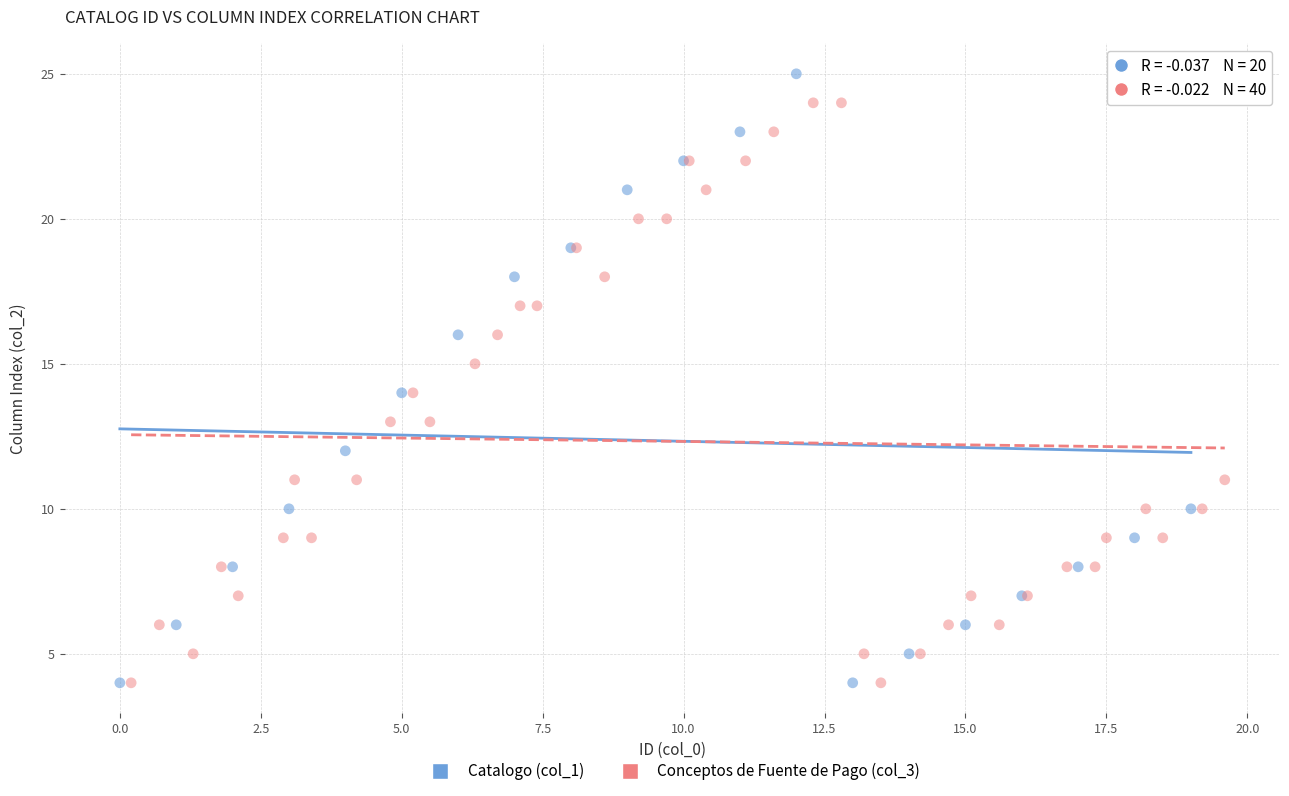

Which series has the largest Y range (max minus min)?

Catalogo (col_1)